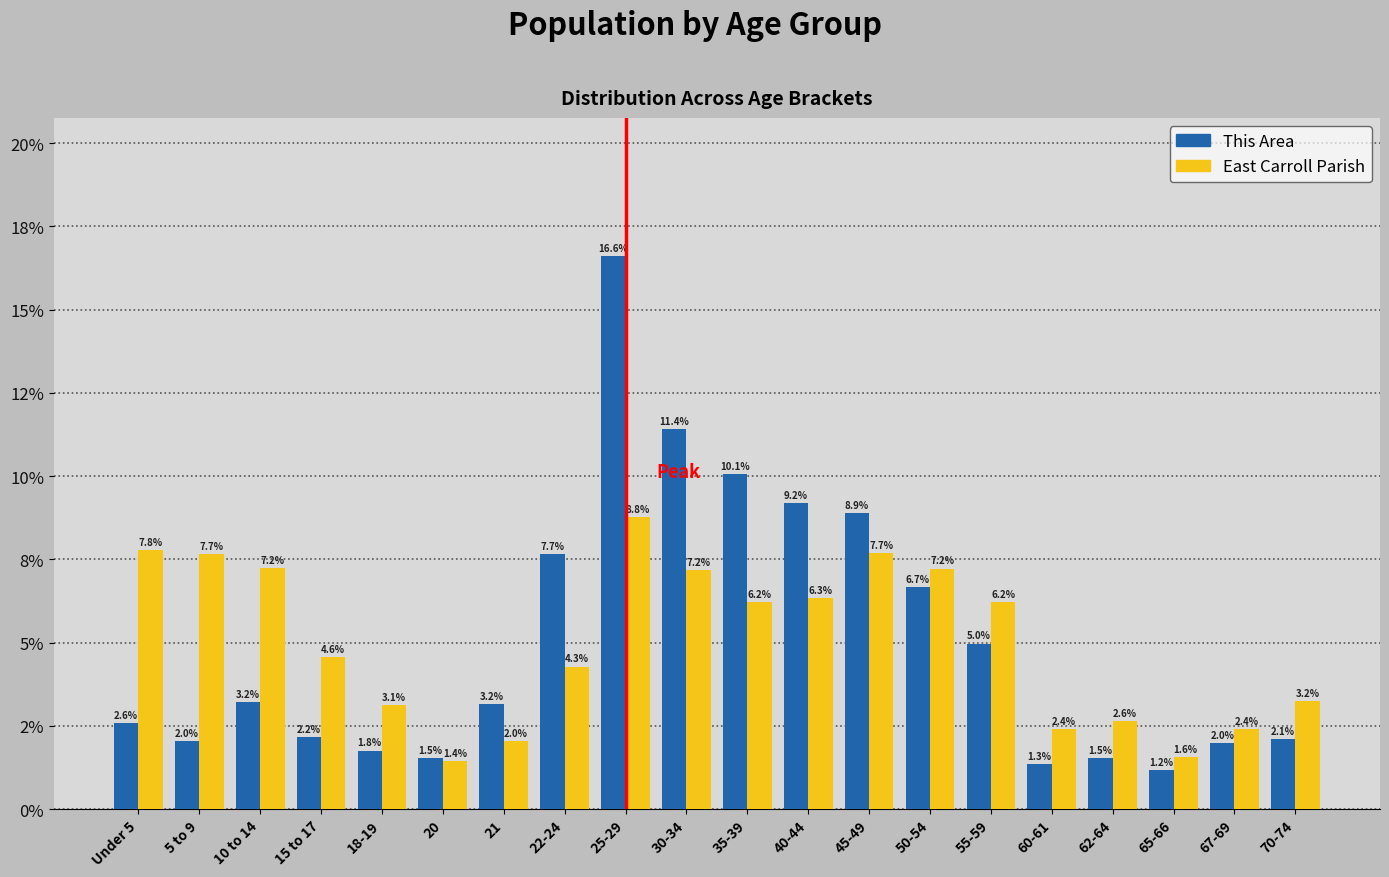

Does the chart contain stacked bars?

No